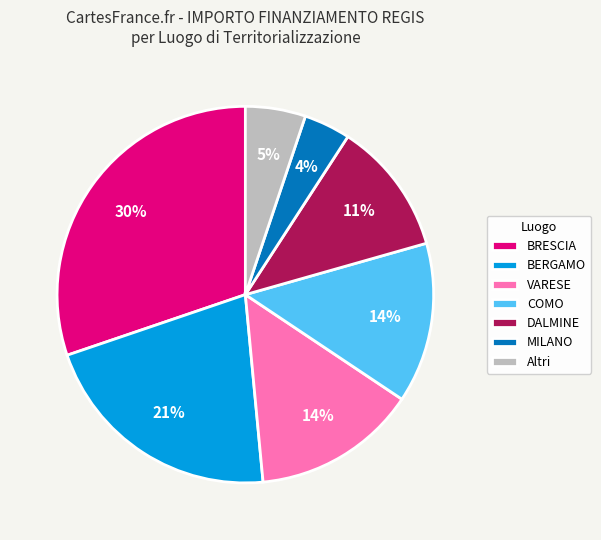

Do BRESCIA and COMO together represent more than half of the pie?

No